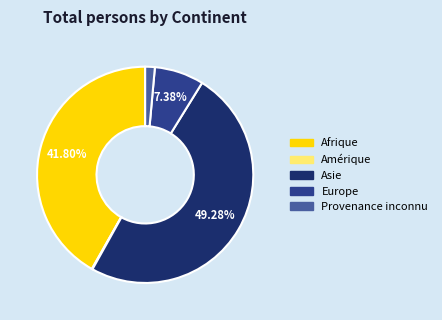

True or false: Provenance inconnu accounts for 11% of the total.

False